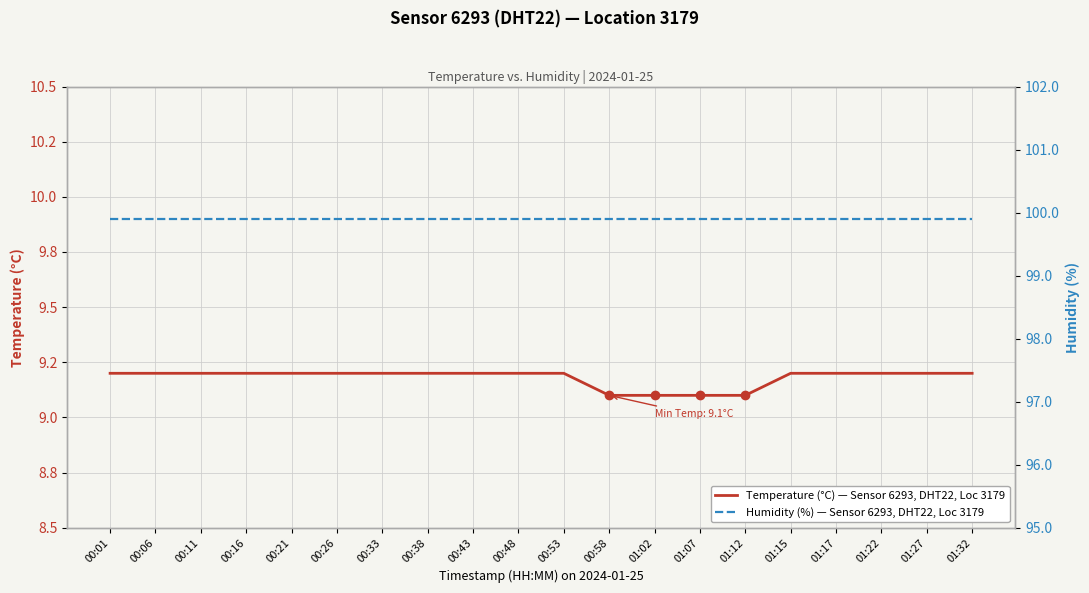

True or false: Temperature (°C) — Sensor 6293, Location 3179 and Humidity (%) — Sensor 6293, Location 3179 cross at least once.

False